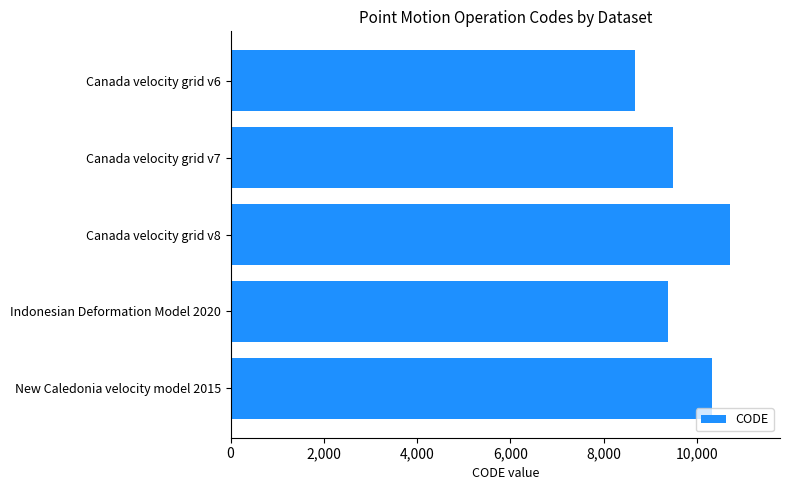

How many distinct data groups are displayed?

1